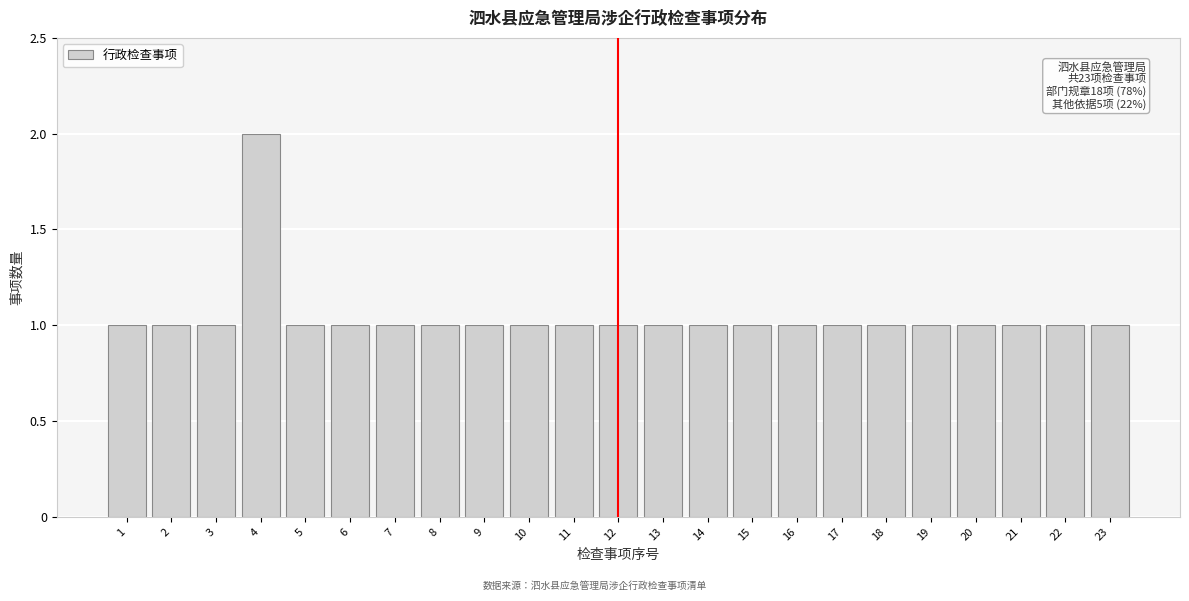

Reading right to left, list all the values displayed in this chart.

1	1	1	1	1	1	1	1	1	1	1	1	1	1	1	1	1	1	1	2	1	1	1